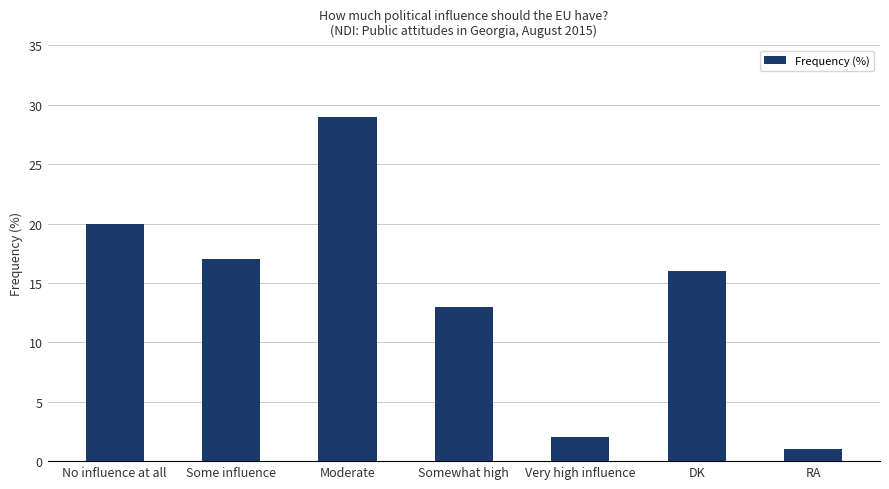

Does the chart contain stacked bars?

No